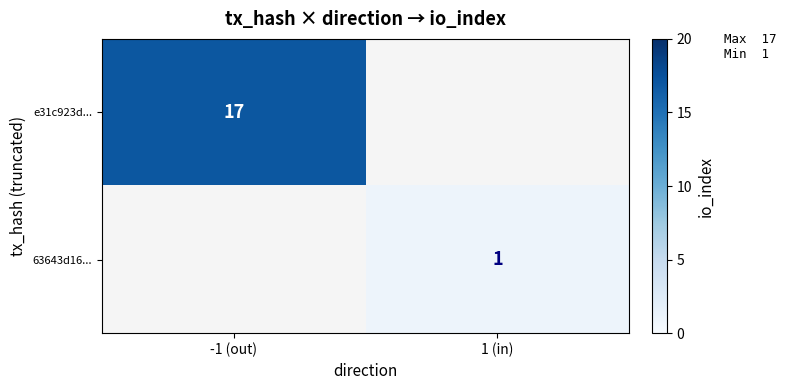

The 63643d16... series shows 2 at 1 (in). True or false?

False